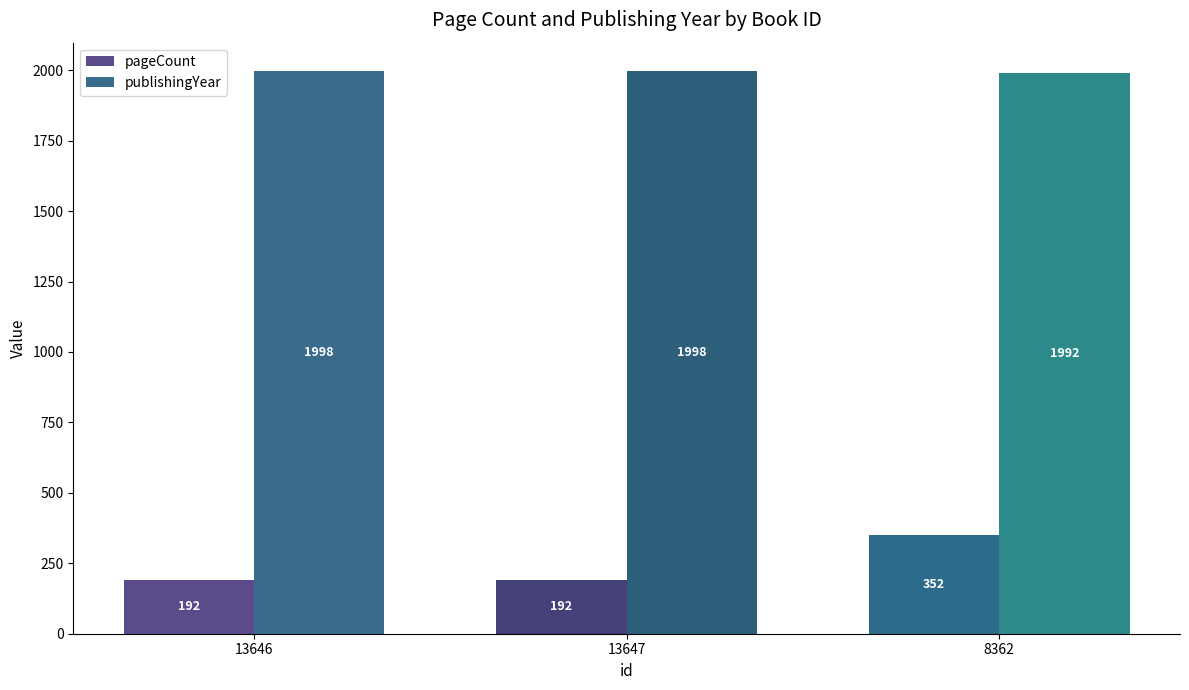

Count the number of categories in the chart.

3